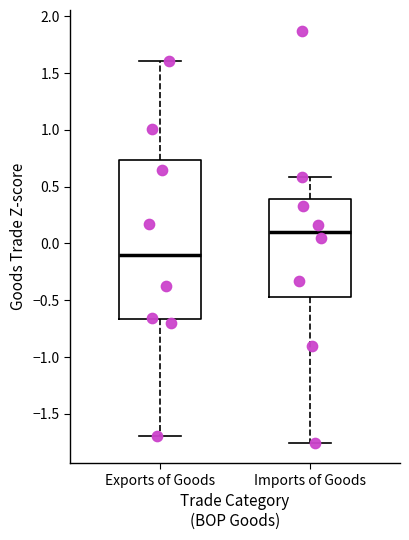

Which box is the tallest, from its lower edge to its upper edge?

Exports of Goods